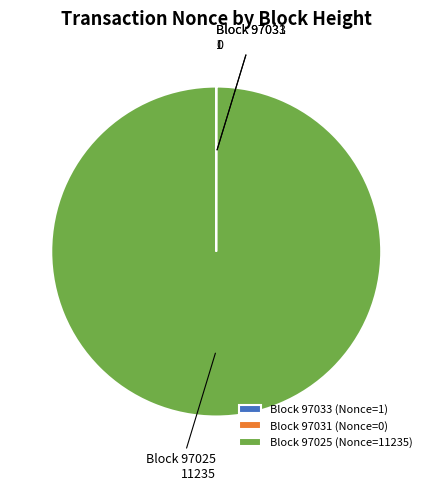

Does any single category account for the majority?

Yes